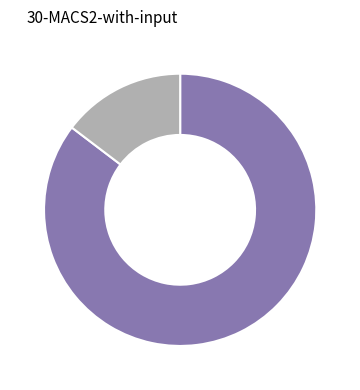

Does any single category account for the majority?

Yes